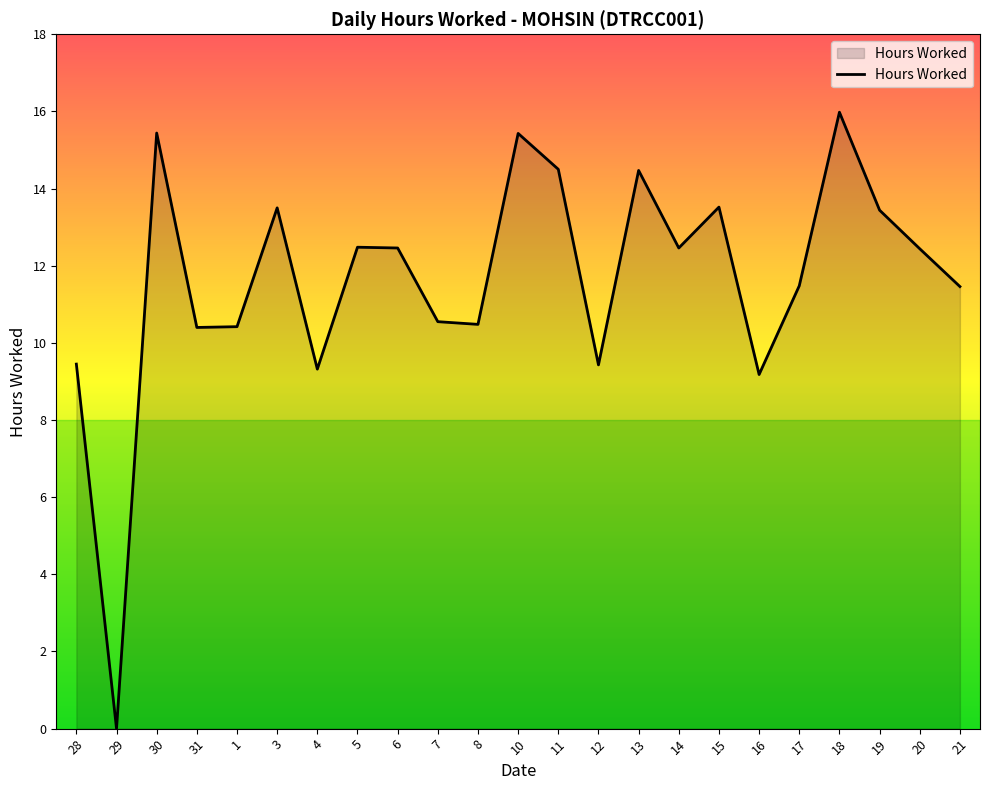

What is the difference between the maximum and minimum values?

16.0